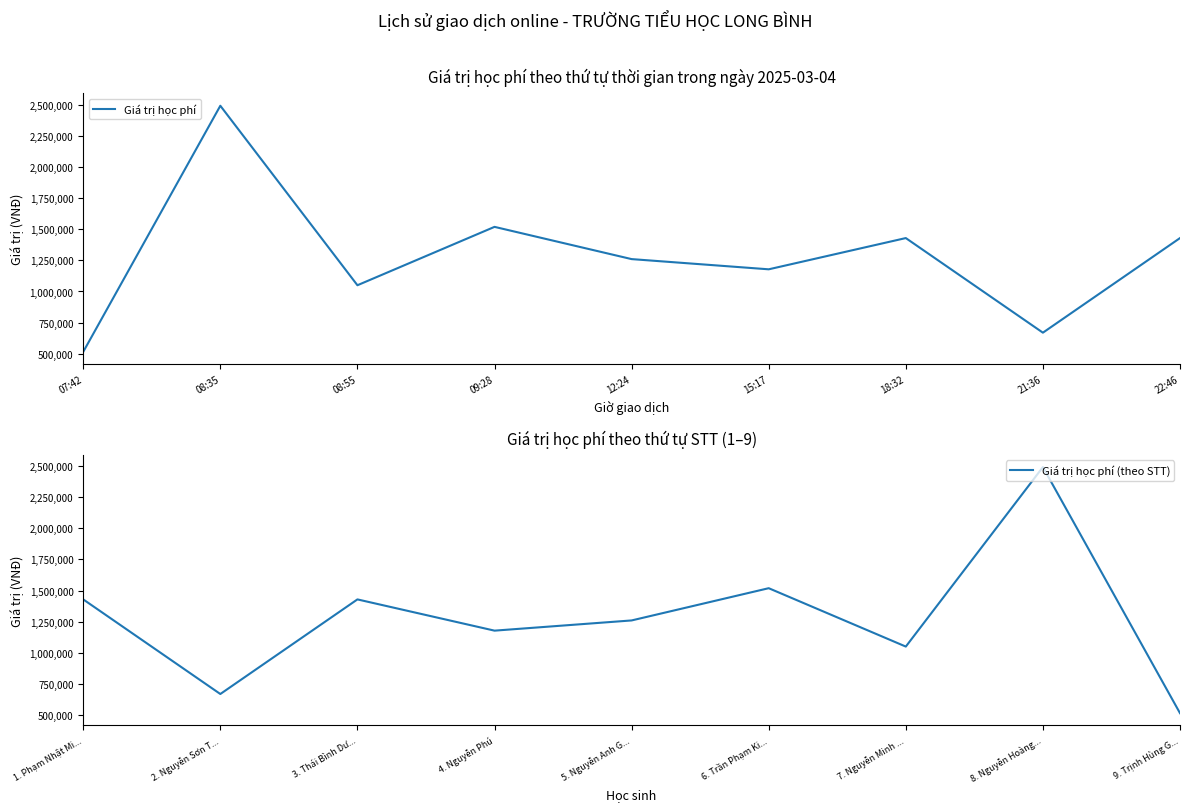

How many values in the Giá trị học phí series are below 1260000?

4